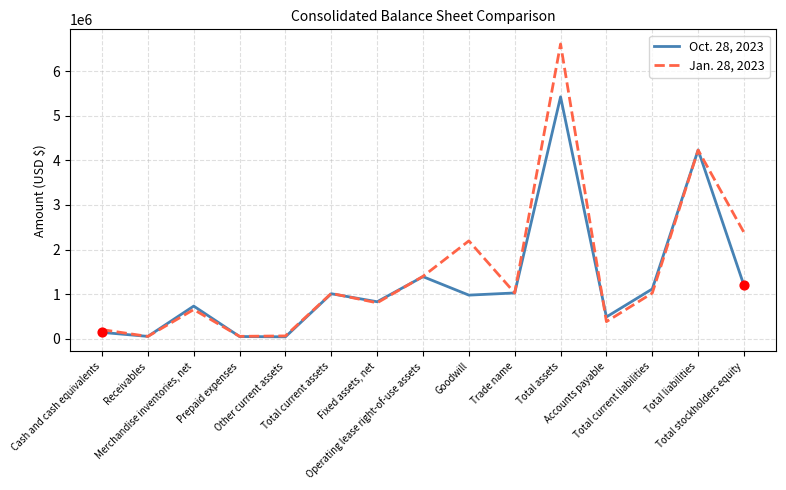

What are all the series names shown in the legend?

Oct. 28, 2023, Jan. 28, 2023